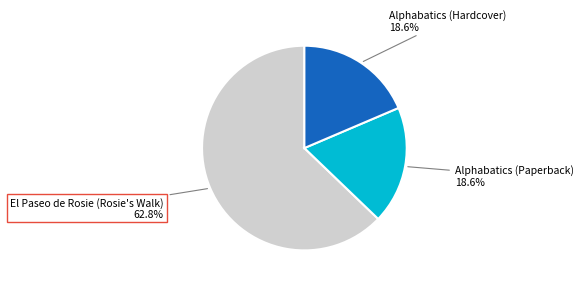

Is there any slice that represents more than half of the pie?

Yes